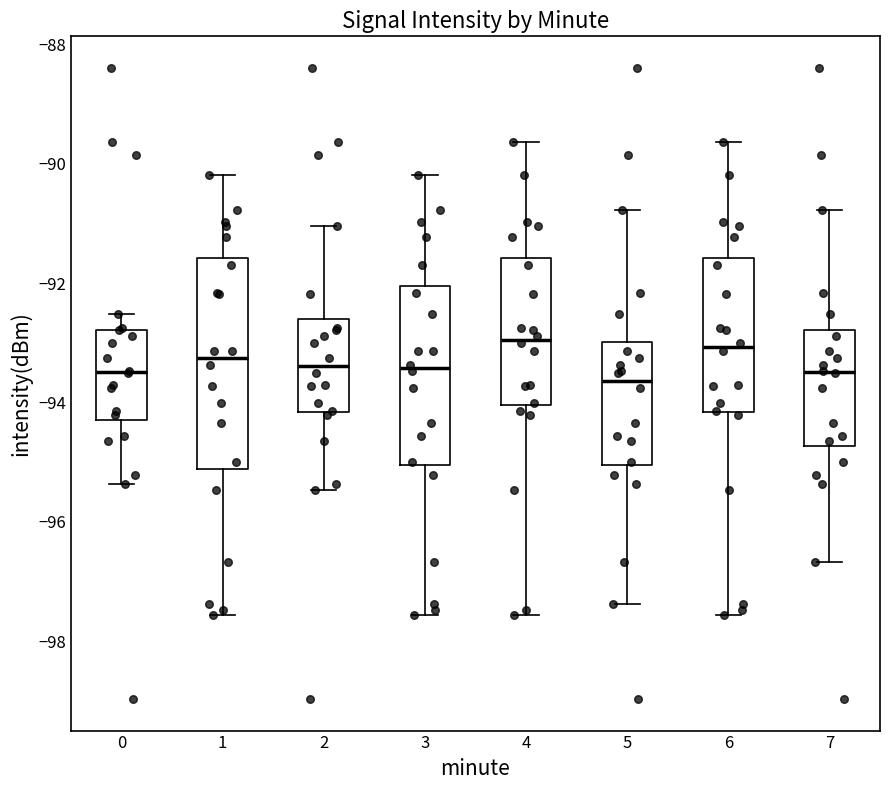

Reading left to right, read every box against the y-axis: the position of its median line, the range the box covers, and the ends of its whiskers. The values are not printed on the chart, so give them approximately, as read against the axis.

0: median -93.4, box -94.2 to -92.8, whiskers -95.4 to -92.6
1: median -93.2, box -95.2 to -91.6, whiskers -97.6 to -90.2
2: median -93.4, box -94.2 to -92.6, whiskers -95.4 to -91.0
3: median -93.4, box -95.0 to -92.0, whiskers -97.6 to -90.2
4: median -93.0, box -94.0 to -91.6, whiskers -97.6 to -89.6
5: median -93.6, box -95.0 to -93.0, whiskers -97.4 to -90.8
6: median -93.0, box -94.2 to -91.6, whiskers -97.6 to -89.6
7: median -93.4, box -94.8 to -92.8, whiskers -96.6 to -90.8